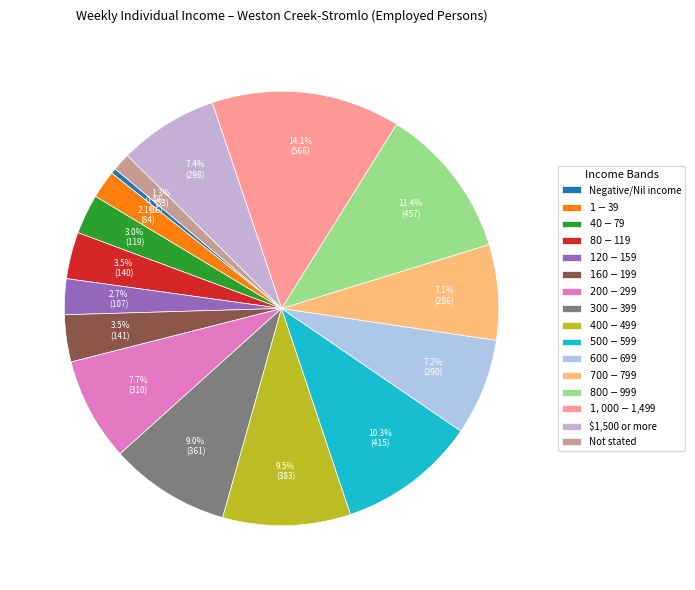

How many segments does this pie chart have?

16